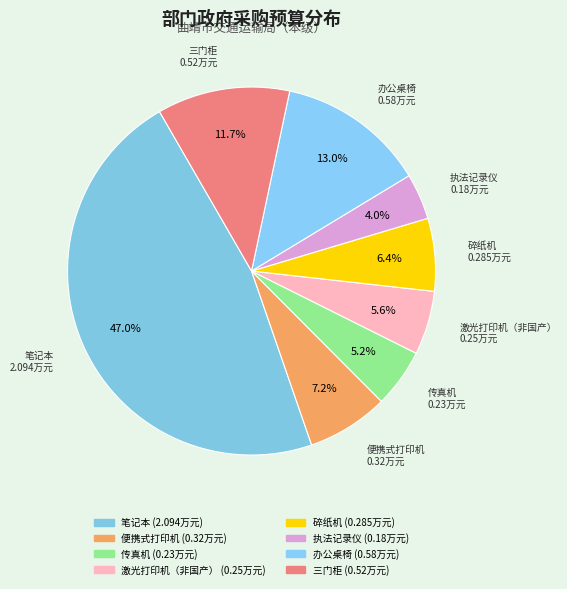

Is it true that 办公桌椅 is 3% of the pie?

False